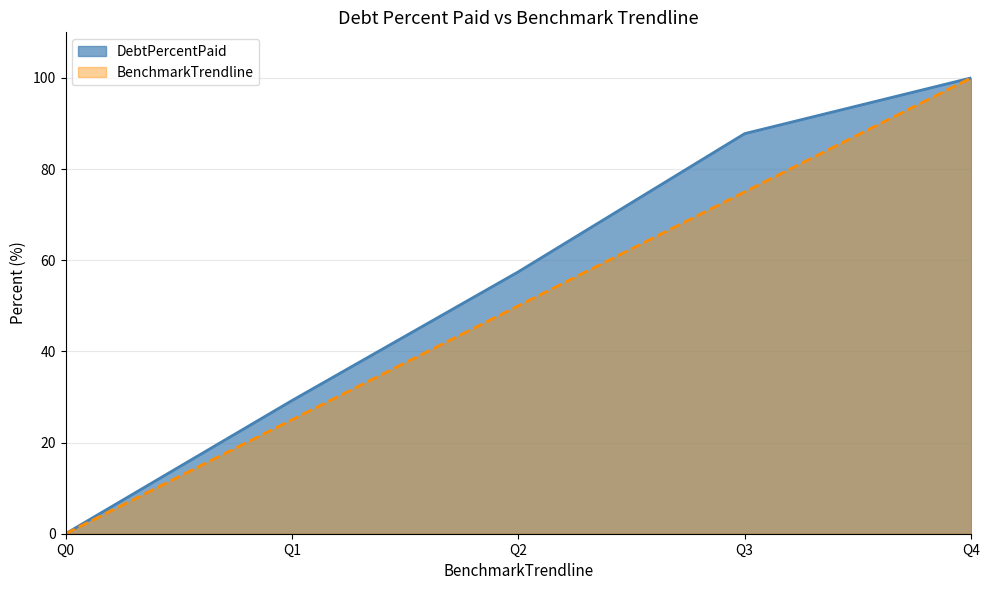

Reading left to right, extract all data points from this chart.

DebtPercentPaid: 0.0	29.2	57.5	87.8	100.0
BenchmarkTrendline: 0.0	25.0	50.0	75.0	100.0